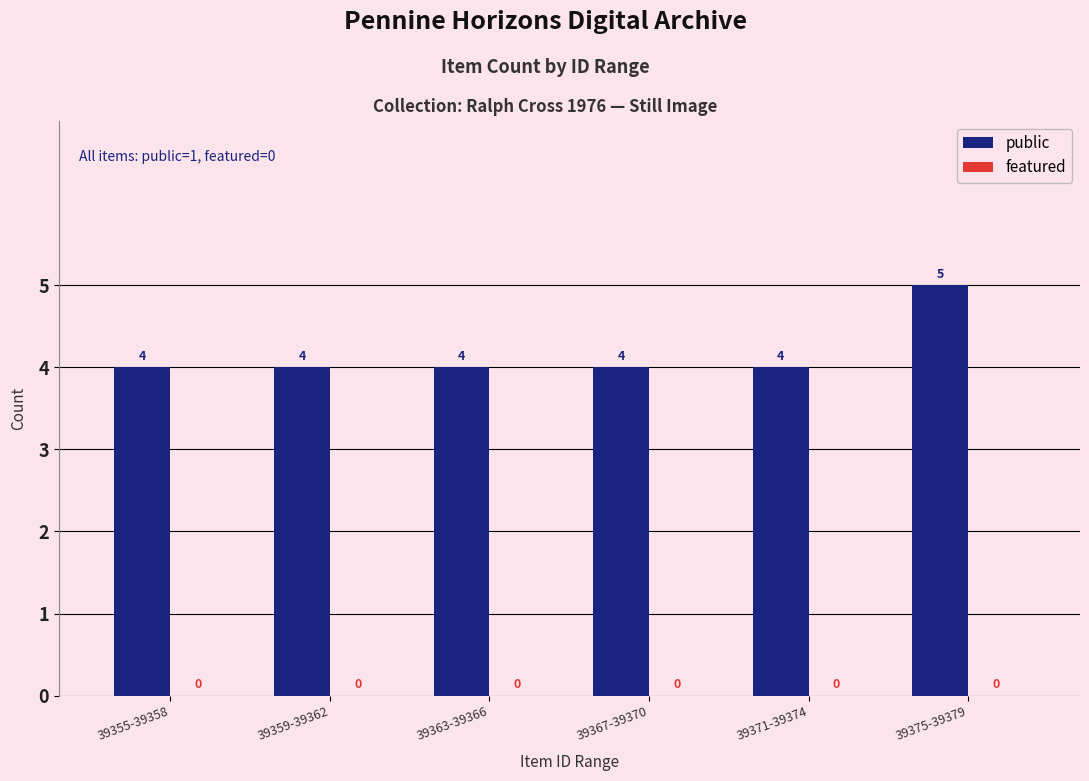

What is the label of the 6th bar from the right?

39355-39358